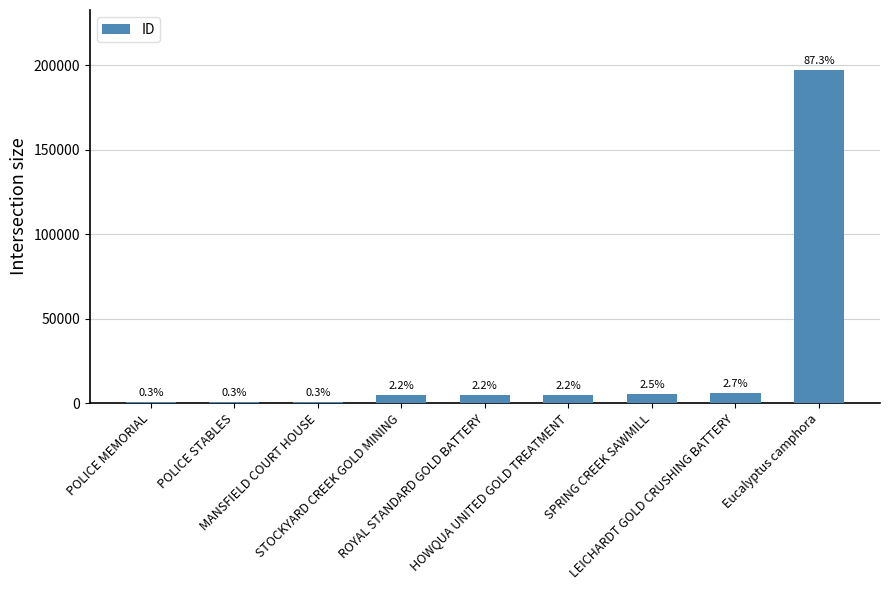

The chart shows a value of 906 at POLICE STABLES. True or false?

False